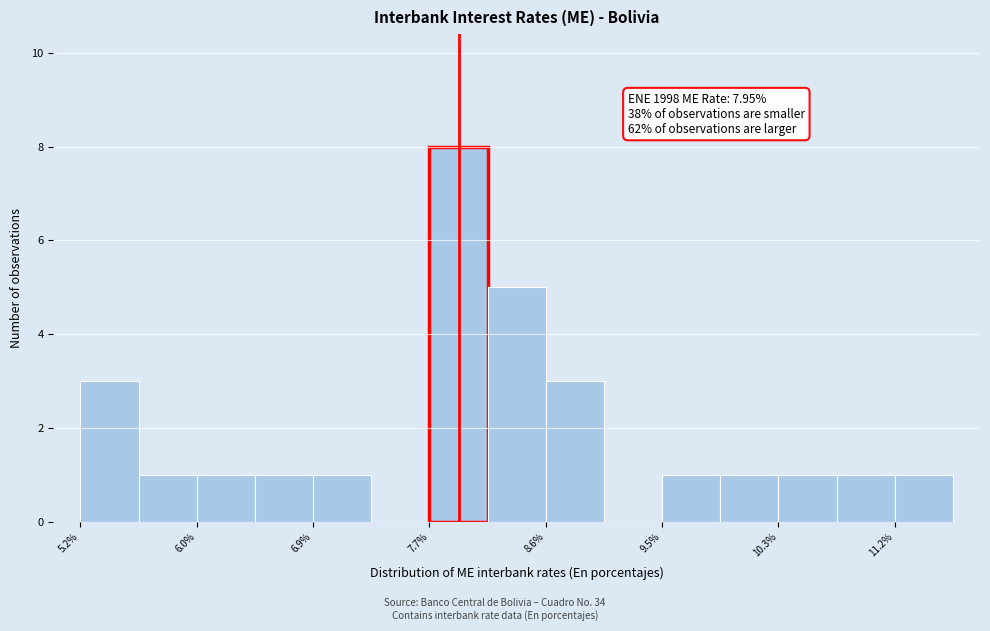

Which range on the x-axis has the tallest bar?

7.7 to 8.2